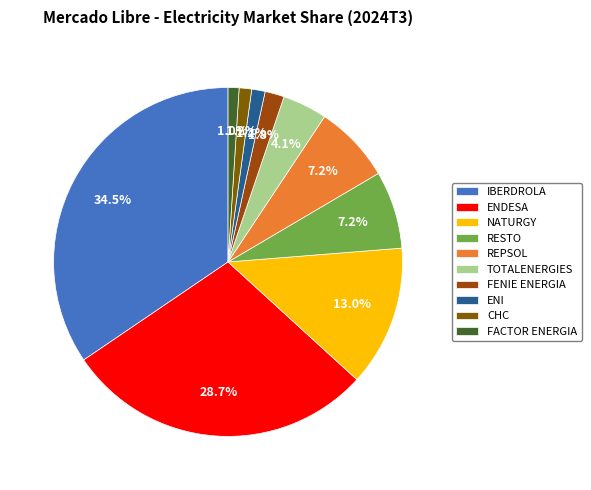

Does RESTO represent more than half of the total?

No